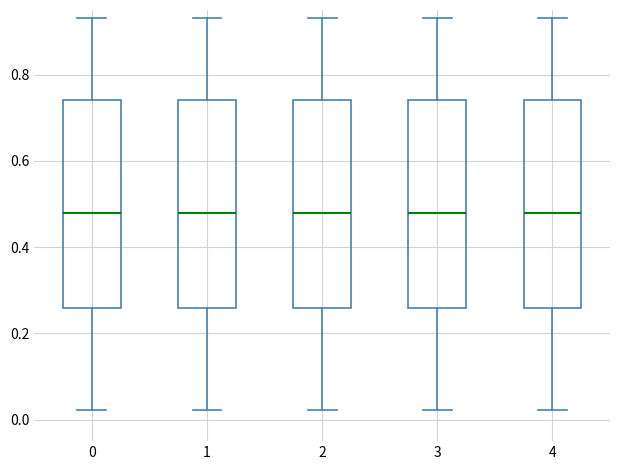

Where does the upper whisker of the box at x = 4 end on the y-axis? The values are not printed on the chart, so give them approximately, as read against the axis.

0.94